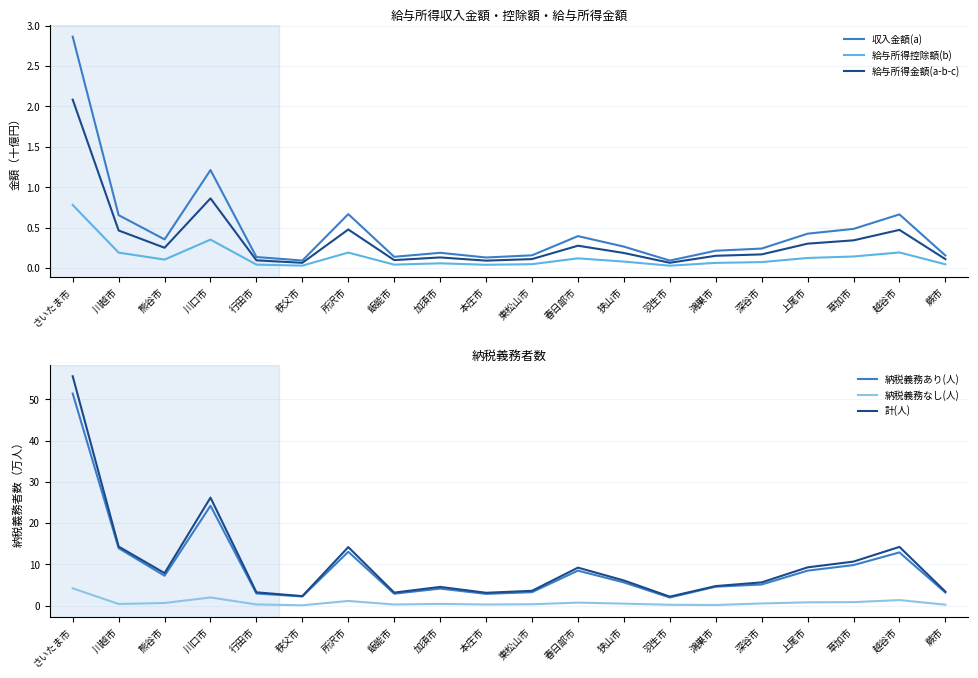

In 収入金額(a), how many points are lower than both neighbors (excluding endpoints)?

5